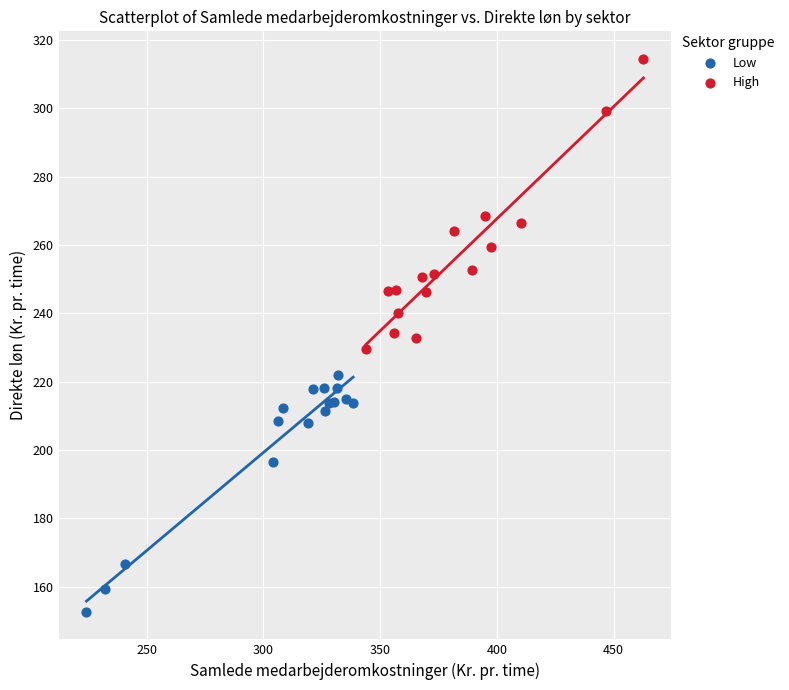

Which series has the widest spread of Y values?

High